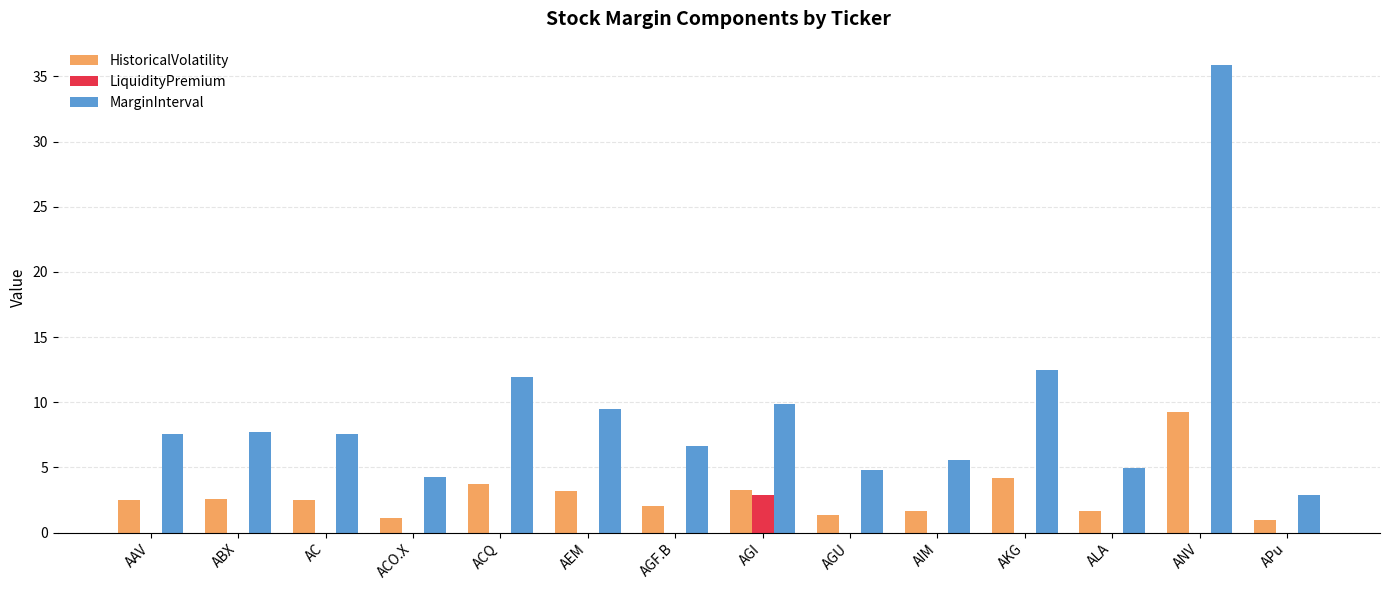

Count the number of data series in this chart.

3